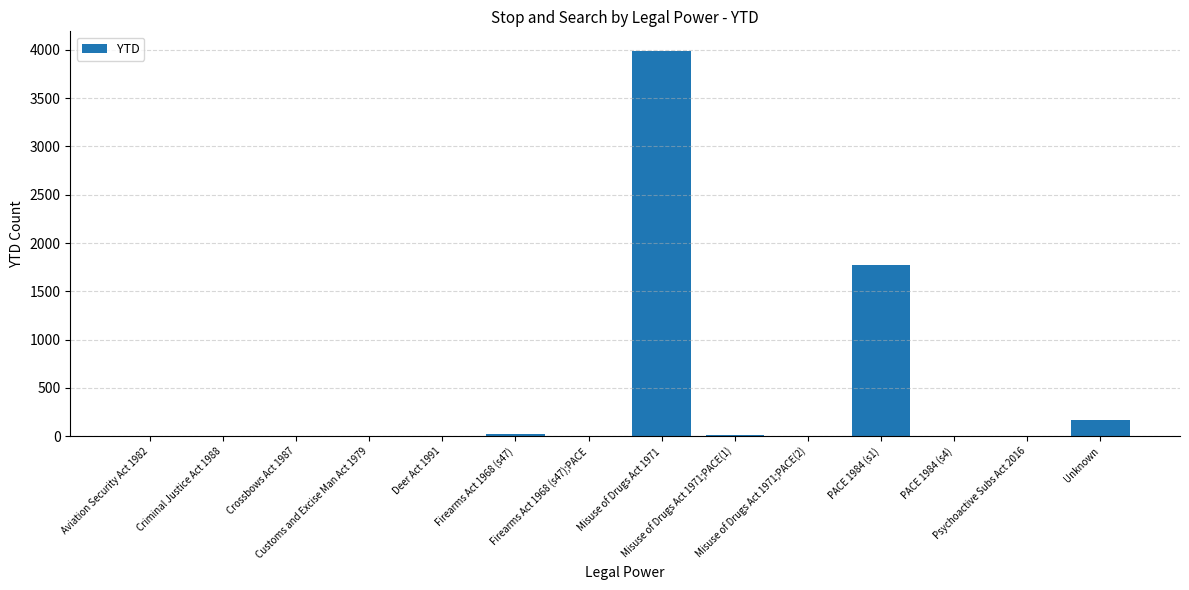

Count the number of categories in the chart.

14